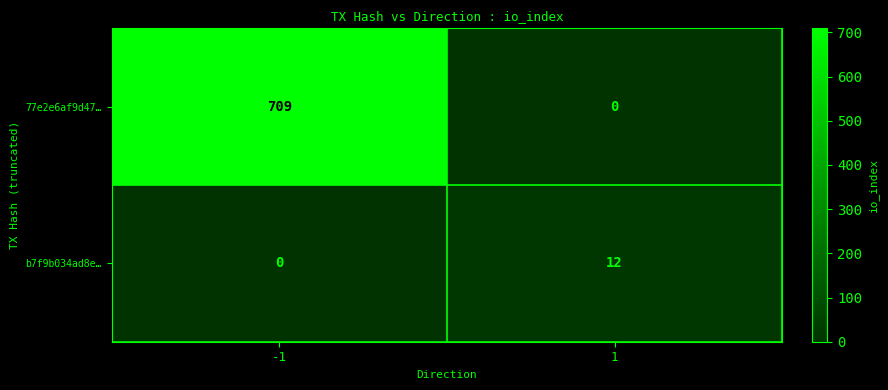

The value of 77e2e6af9d47… at -1 is 709. True or false?

True